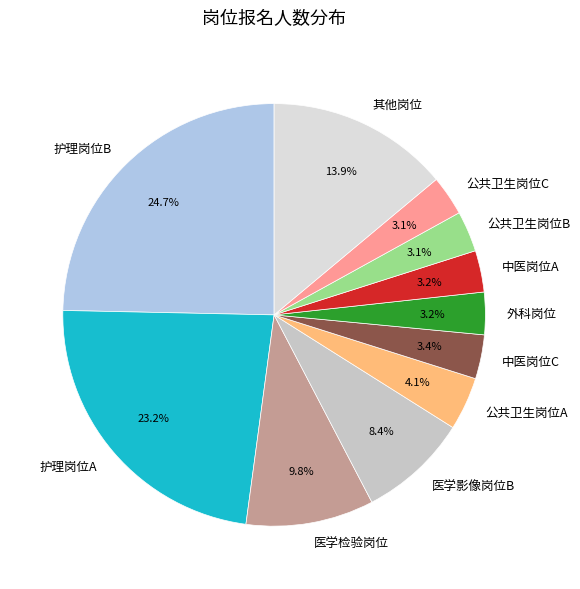

How many slices are in this pie chart?

11